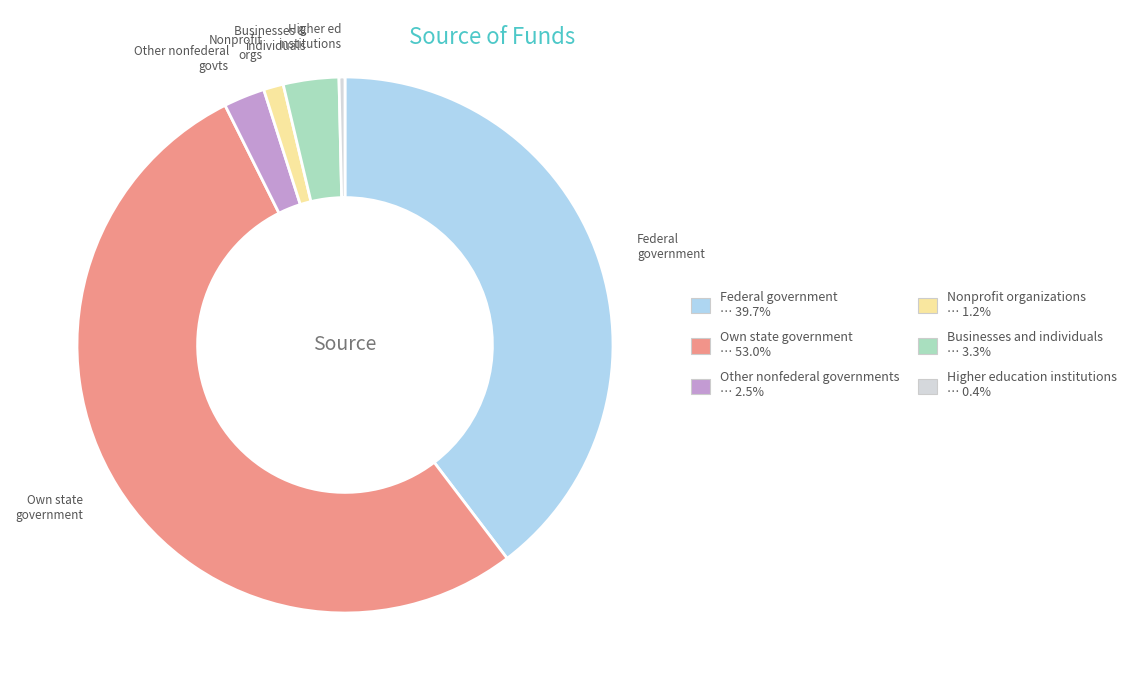

Which category accounts for the majority?

Own state government